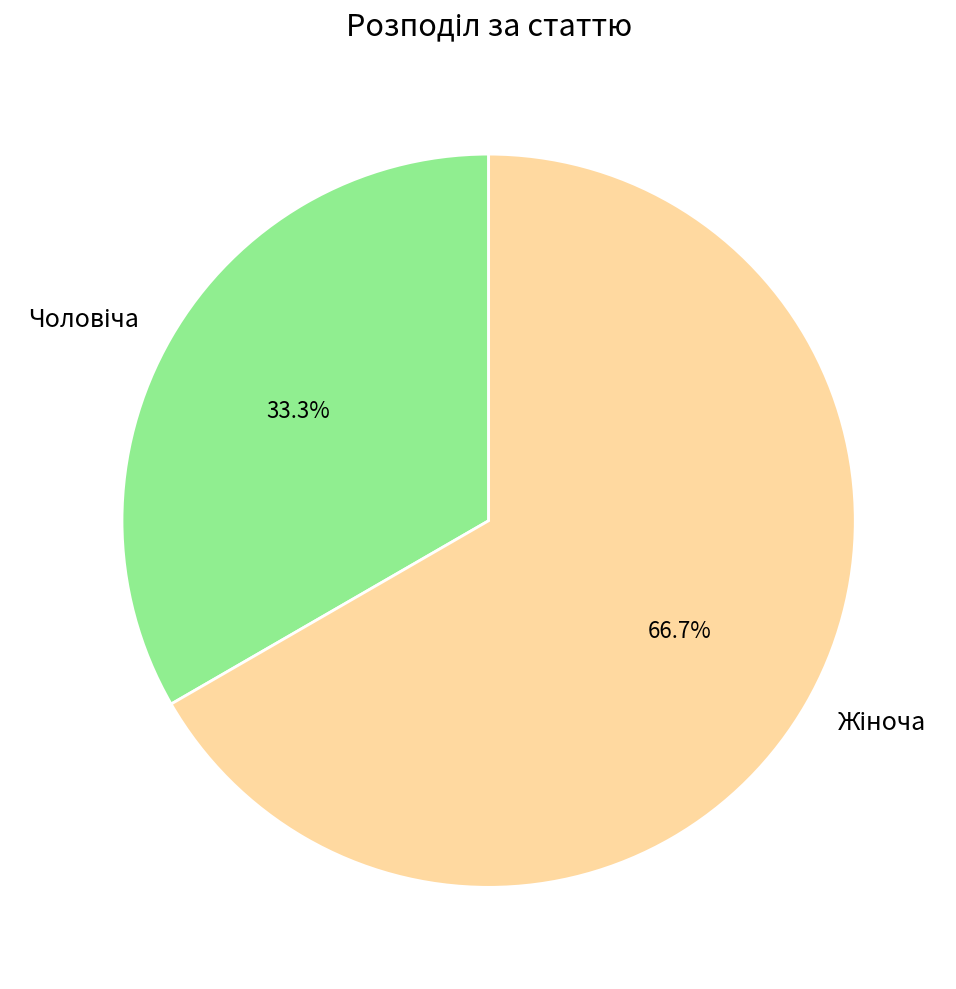

Does any single category account for the majority?

Yes